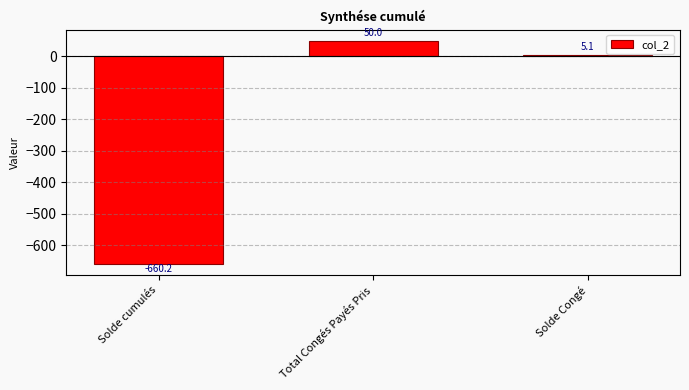

True or false: the data shows 5.1 at Solde Congé.

True